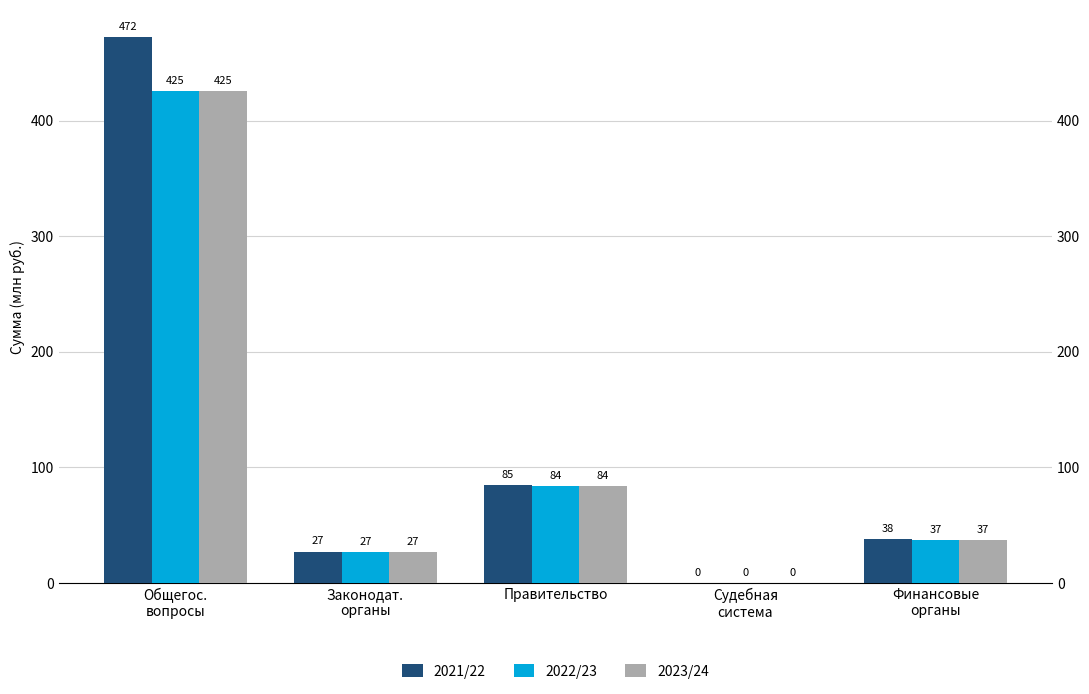

What is the label of the 1st bar from the right?

Финансовые
органы